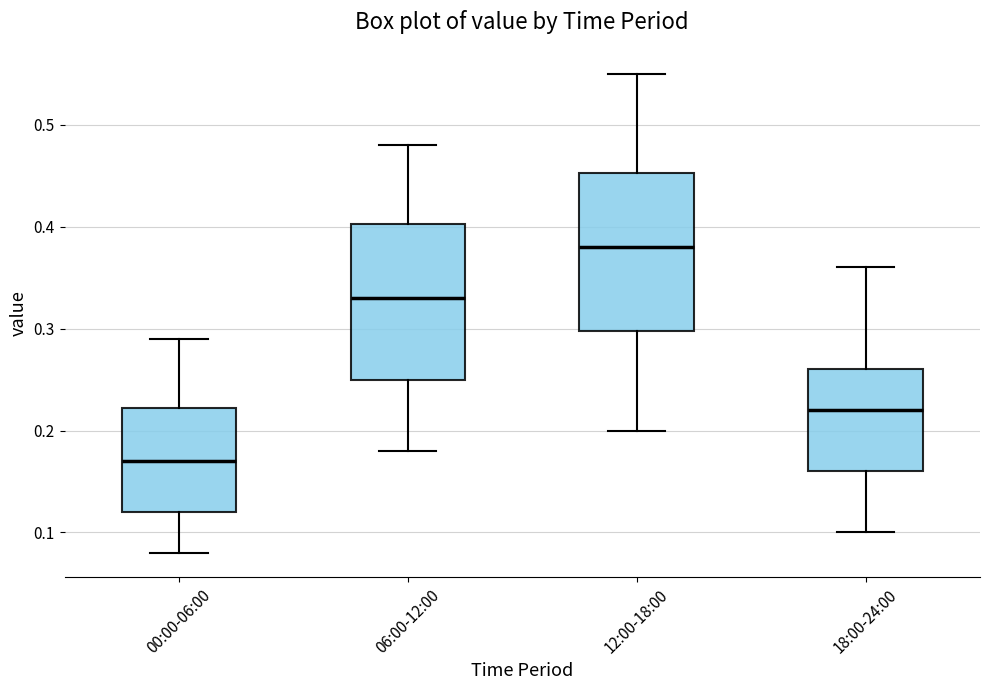

Reading left to right, transcribe this box plot: for each box, give where its median line is, the range the box spans, and where its two whiskers end, as read against the y-axis. The values are not printed on the chart, so give them approximately, as read against the axis.

00:00-06:00: median 0.17, box 0.12 to 0.22, whiskers 0.08 to 0.29
06:00-12:00: median 0.33, box 0.25 to 0.40, whiskers 0.18 to 0.48
12:00-18:00: median 0.38, box 0.30 to 0.45, whiskers 0.20 to 0.55
18:00-24:00: median 0.22, box 0.16 to 0.26, whiskers 0.10 to 0.36